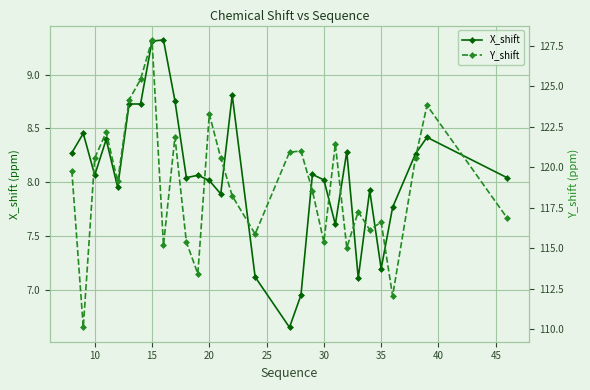

The value of X_shift at 30 is 11.5. True or false?

False